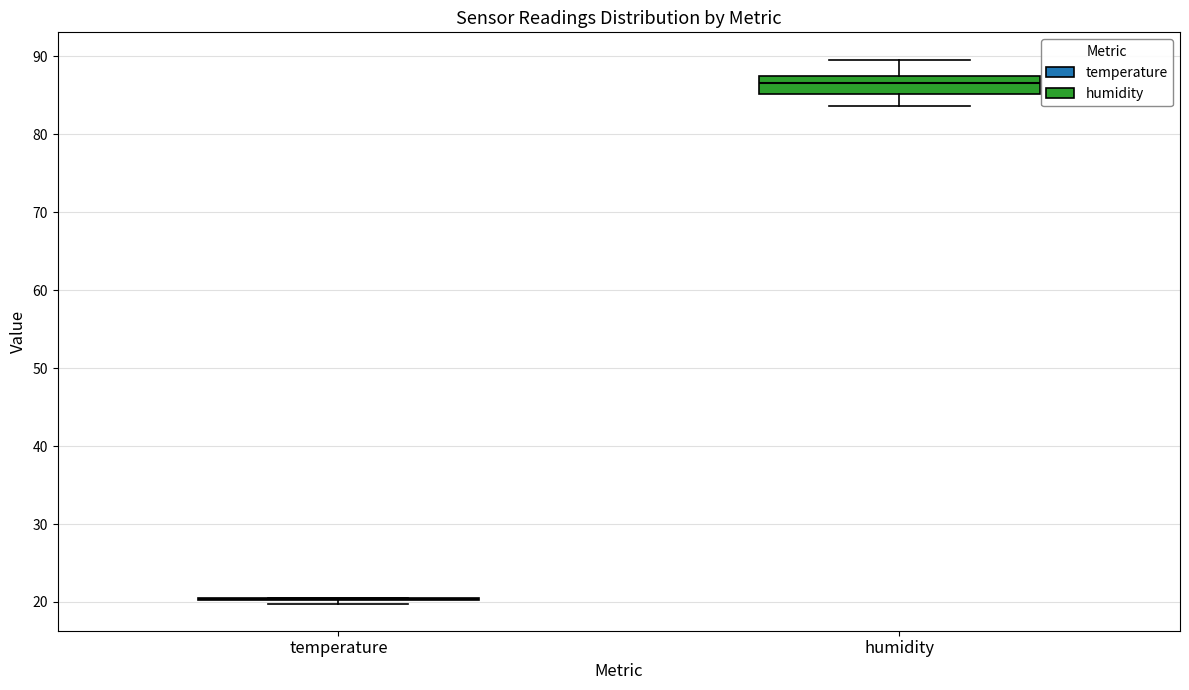

Reading left to right, read every box against the y-axis: the position of its median line, the range the box covers, and the ends of its whiskers. The values are not printed on the chart, so give them approximately, as read against the axis.

temperature: box collapsed to a line at 20, whiskers 20 to 21
humidity: median 87, box 85 to 88, whiskers 84 to 90